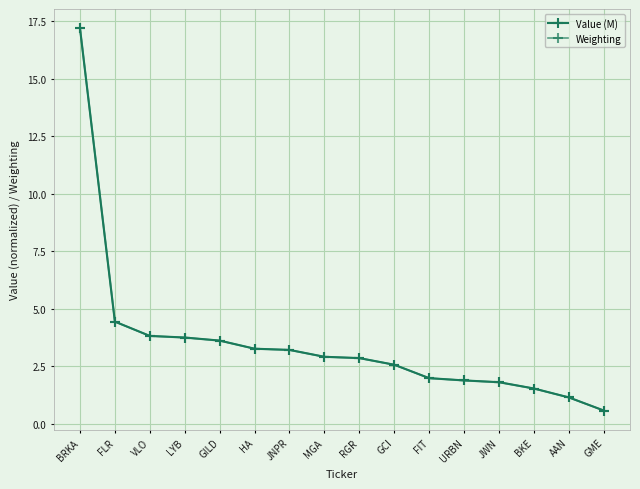

What is the sum of all Weighting values?

56.7